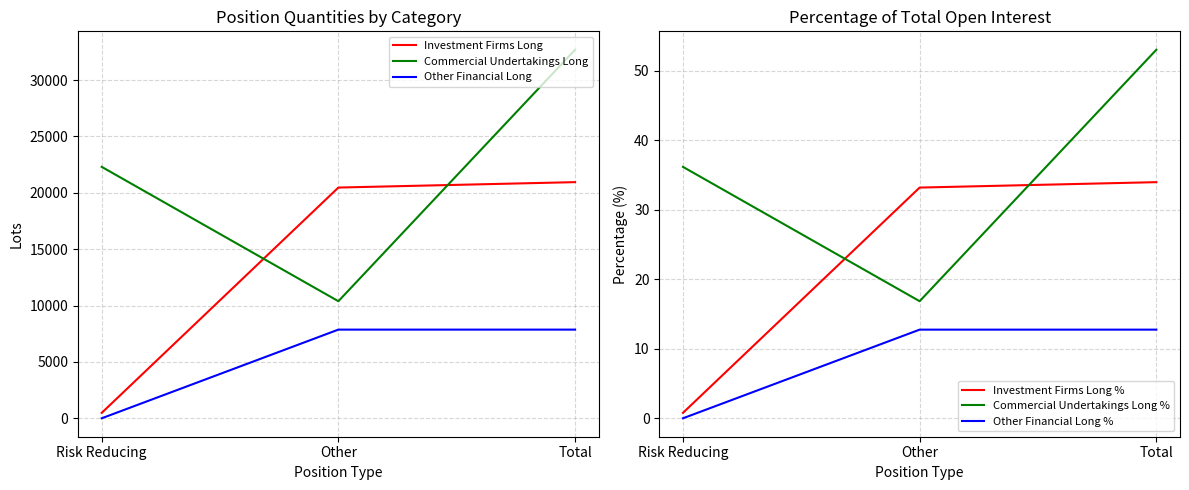

What is the label of the 3rd point from the left?

Total